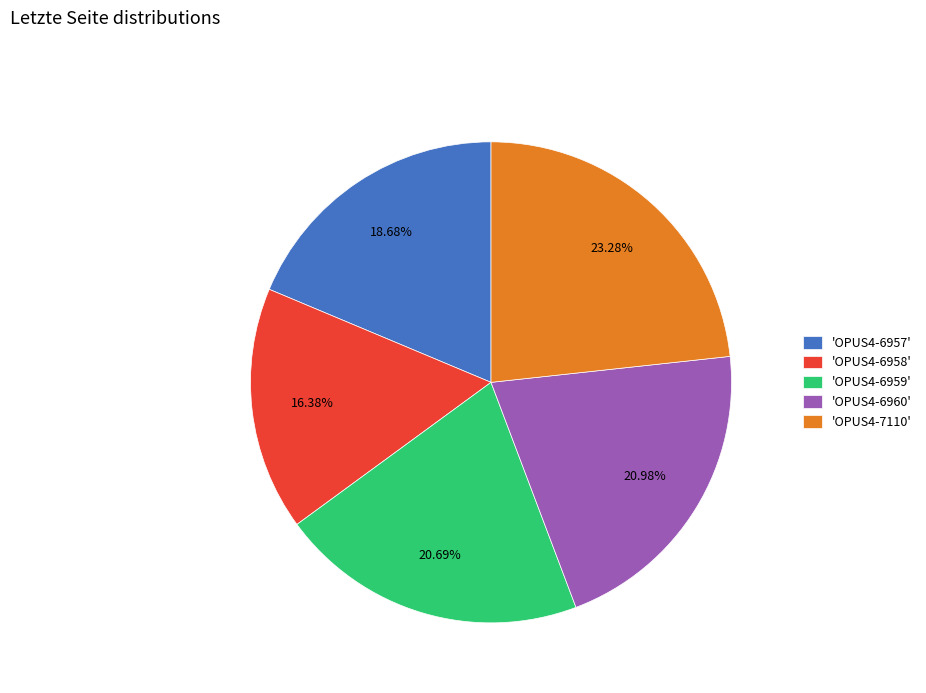

Does any single category account for the majority?

No